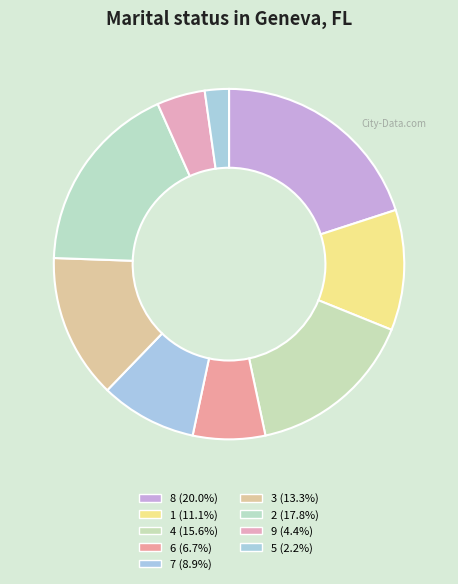

Which slice is the largest?

8